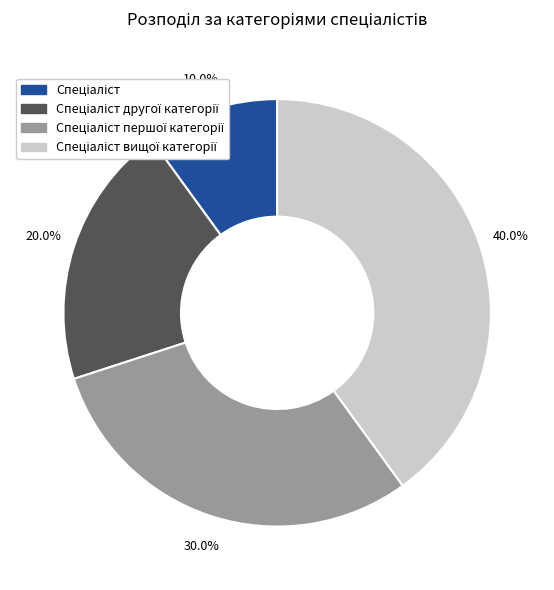

Count the number of slices in the pie.

4